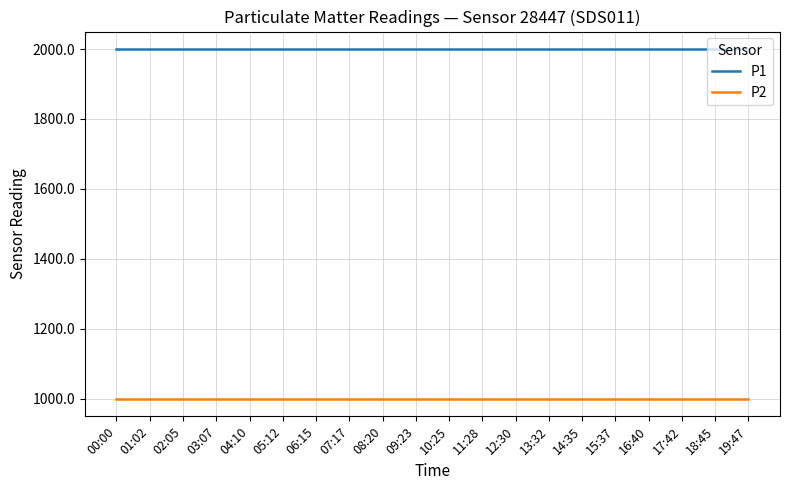

True or false: P2 and P1 intersect in this chart.

False